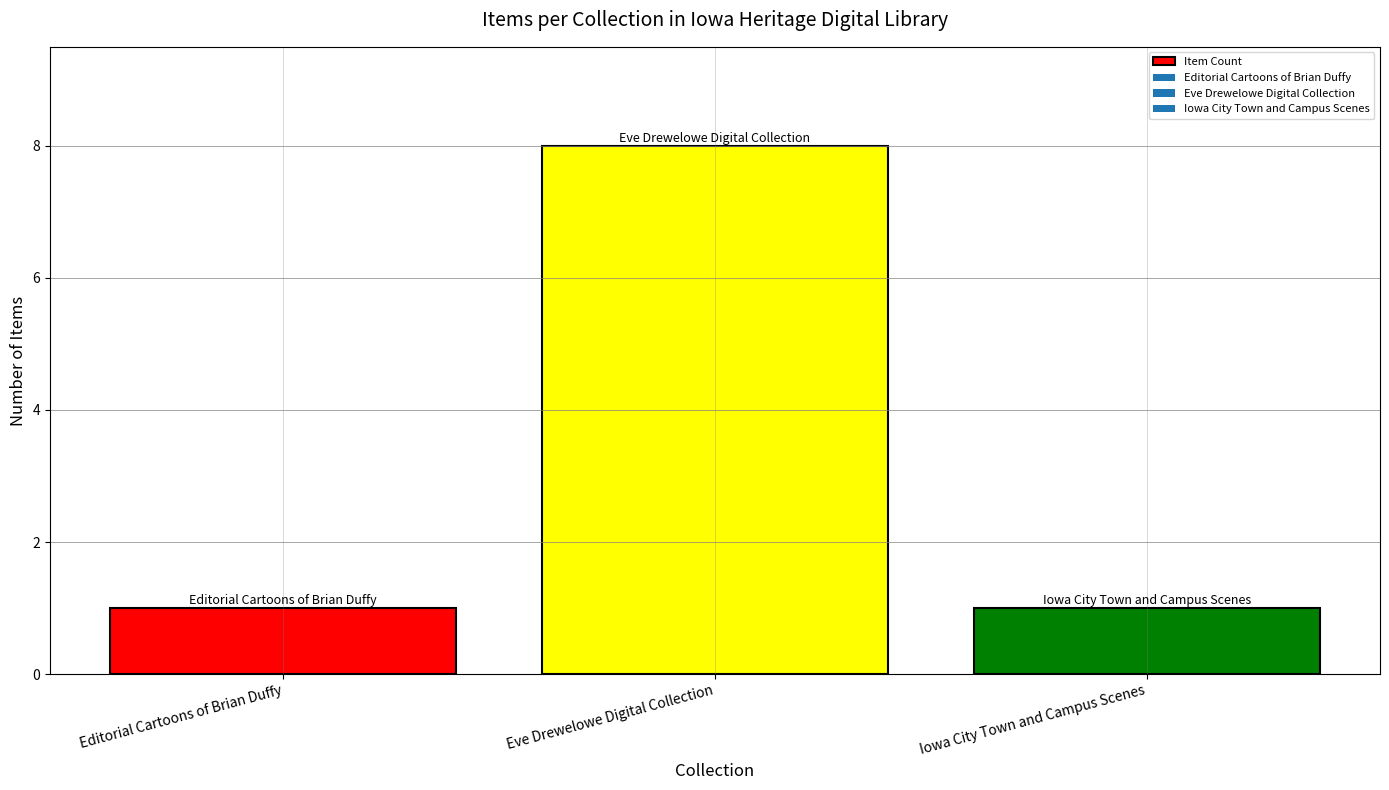

What is the label of the 3rd bar from the right?

Editorial Cartoons of Brian Duffy